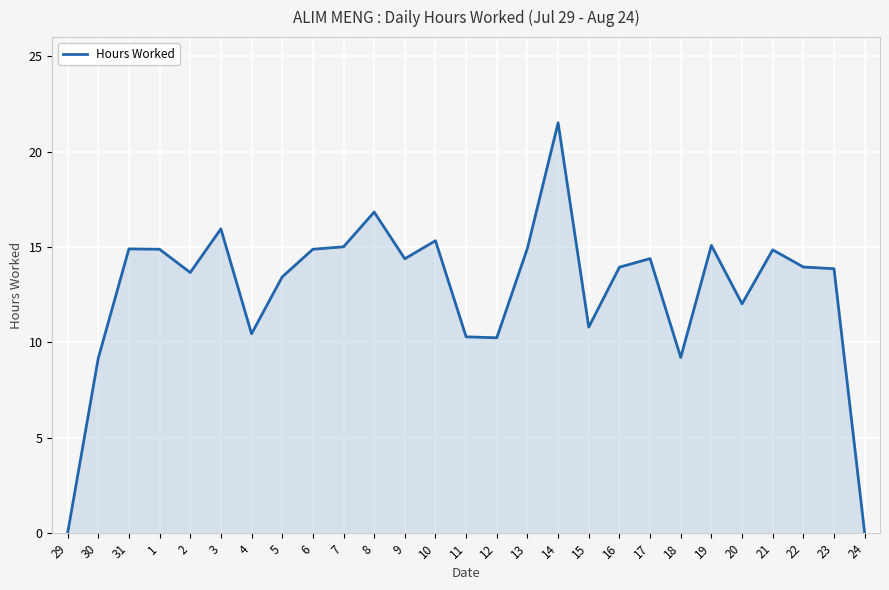

Is it true that the value at 21 is 14.8?

True